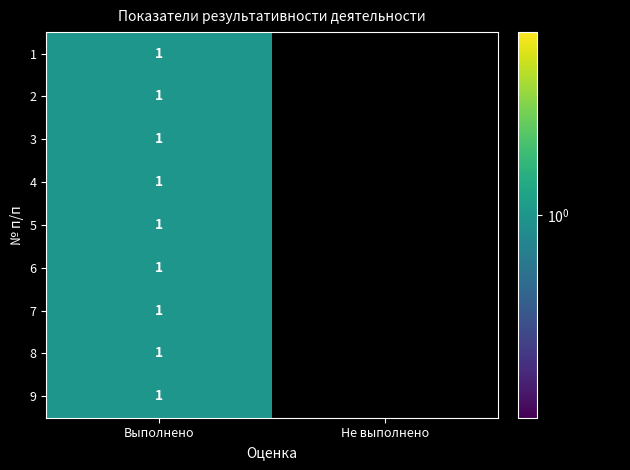

What is the total value across all series at Выполнено?

9